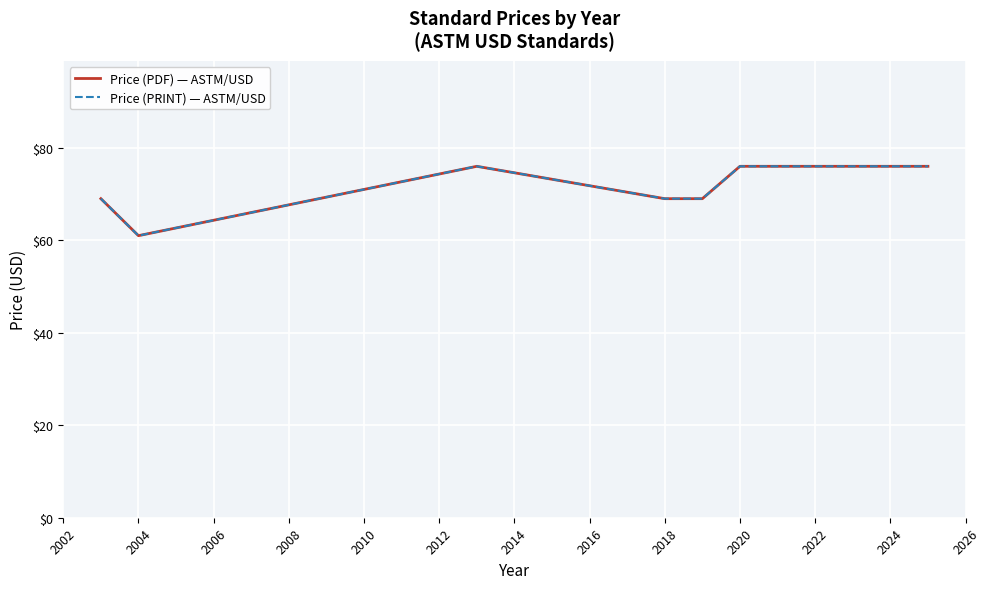

Is this an area chart (filled region under the line)?

No